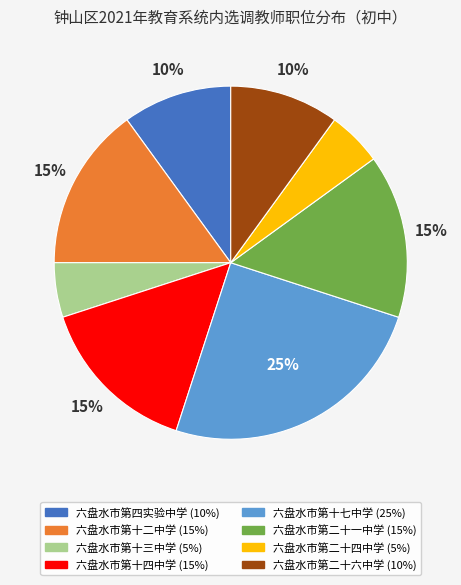

Is the sum of 六盘水市第二十六中学 and 六盘水市第四实验中学 greater than half?

No